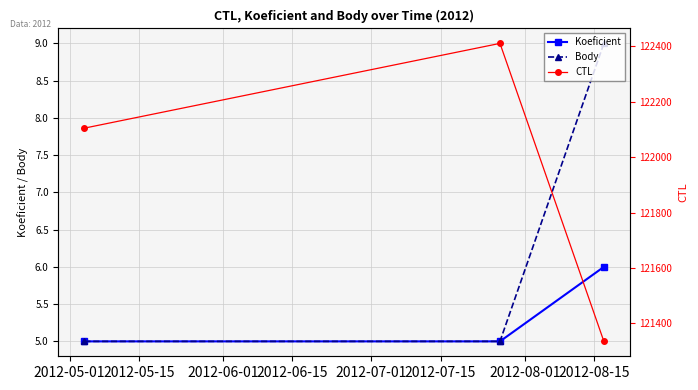

What is the value of the Koeficient point at the 1st from the left?

5